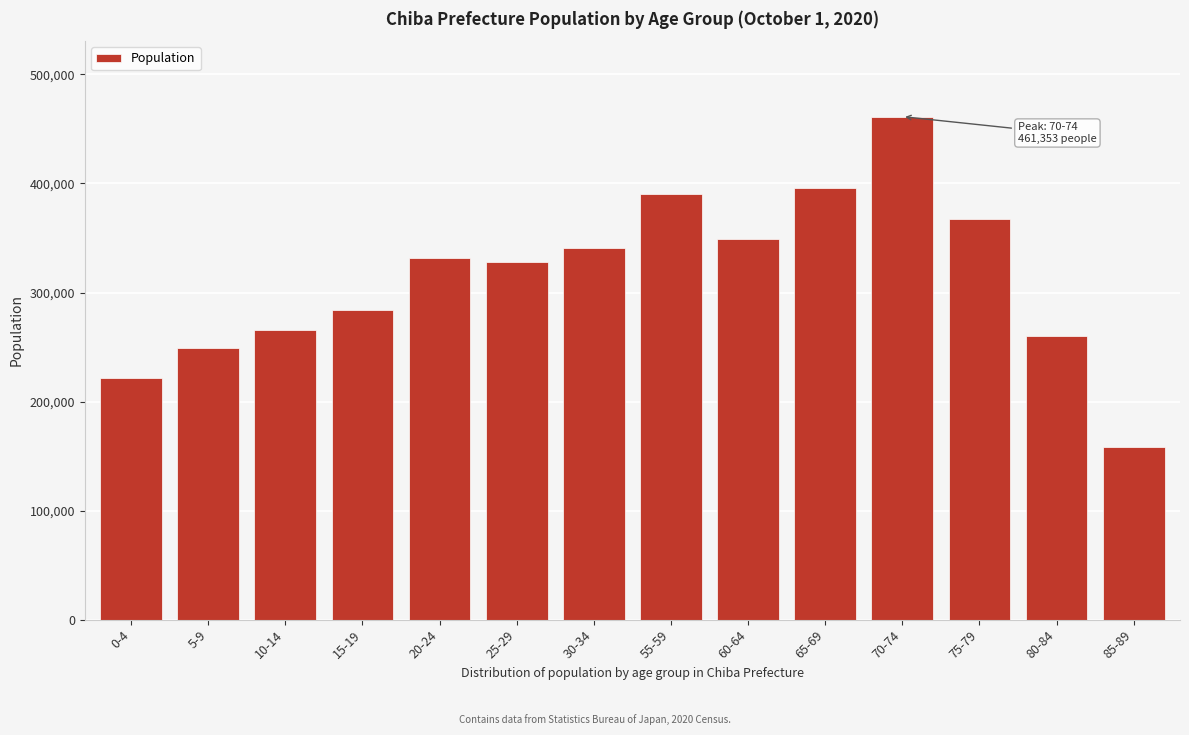

Reading left to right, transcribe all the data shown in this chart.

221786	249474	265363	284126	331458	328034	341240	389963	349377	395447	461353	367559	259772	158607